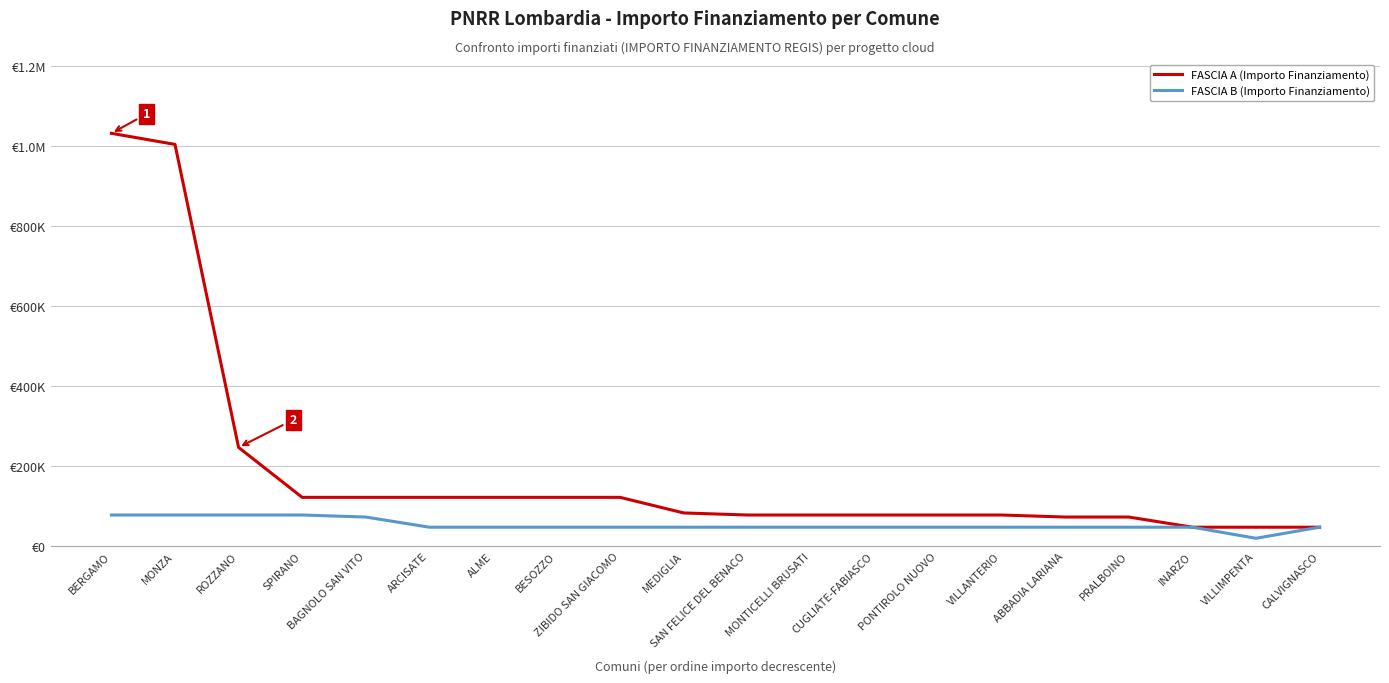

What are all the series names shown in the legend?

FASCIA A (Importo Finanziamento), FASCIA B (Importo Finanziamento)